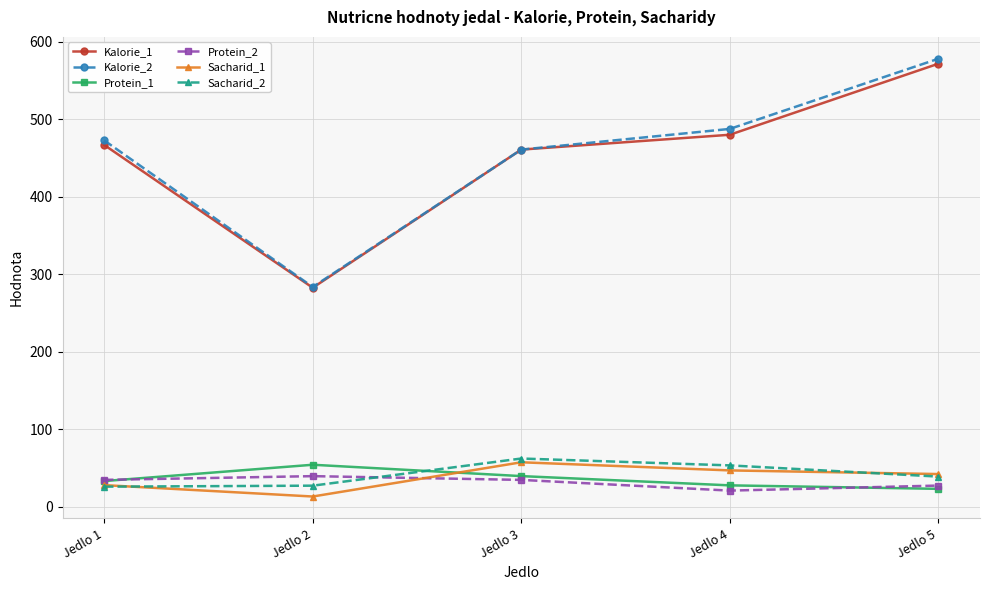

What value does the Sacharid_1 series have at Jedlo 3?

57.2